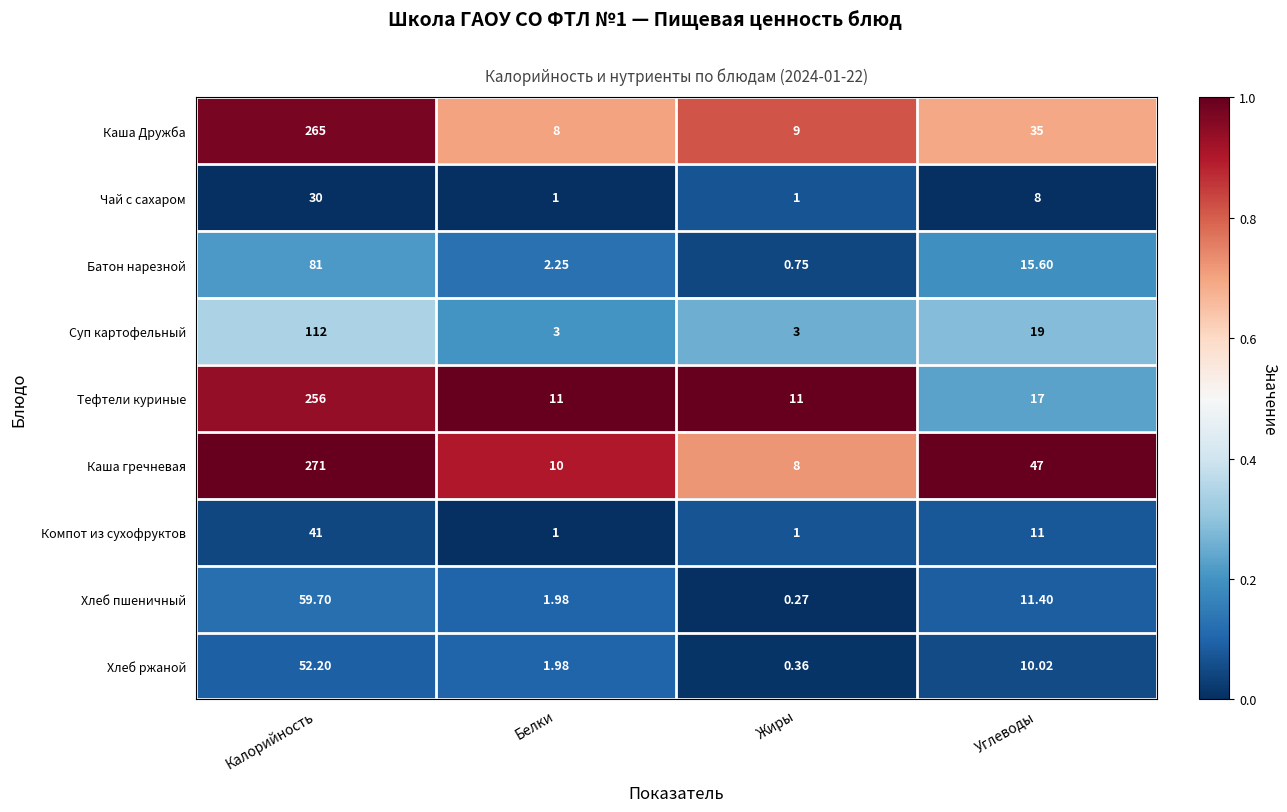

Which label corresponds to the smallest value in the chart?

Жиры